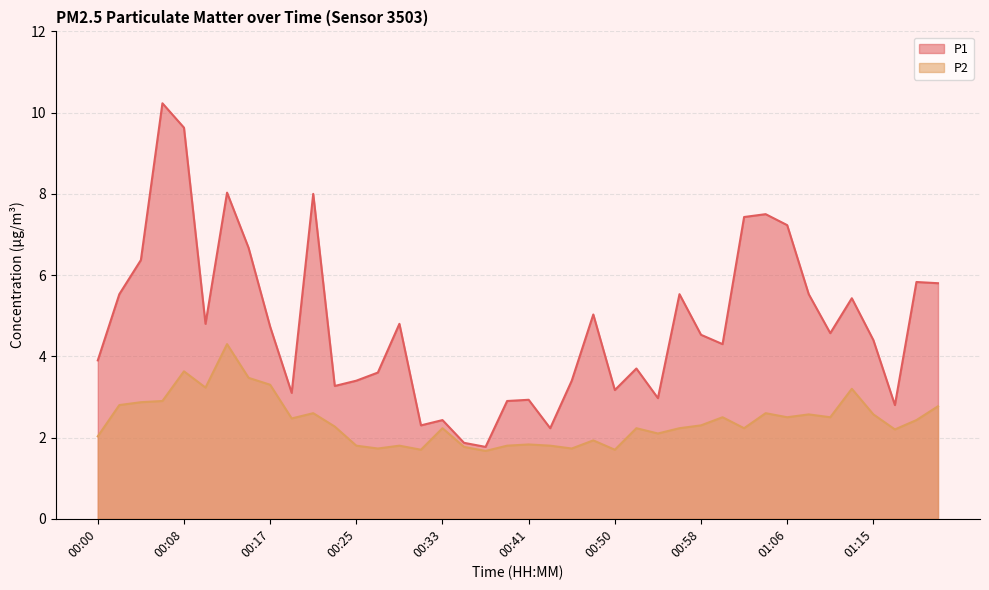

What is the difference between the highest and lowest values at 00:43?

0.4